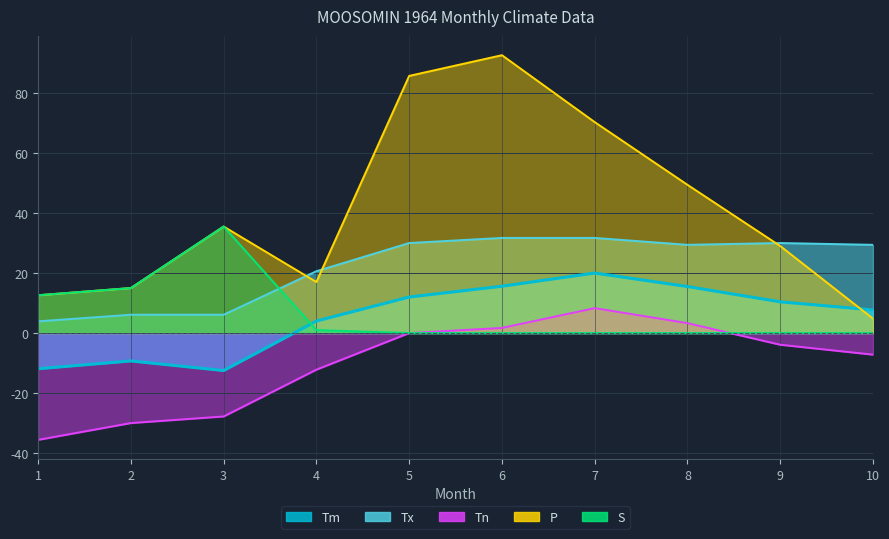

The P series shows 29.6 at 8. True or false?

False